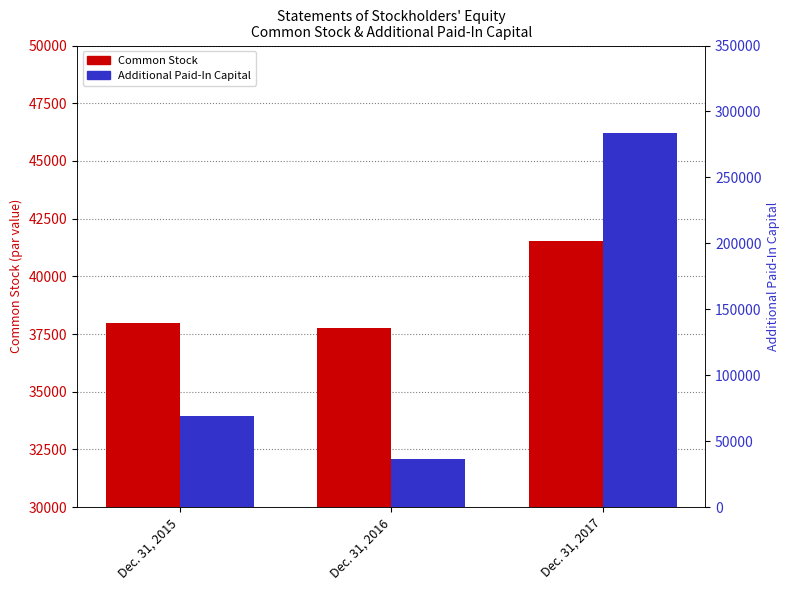

Where is Common Stock nearest to the value 39650?

Dec. 31, 2015